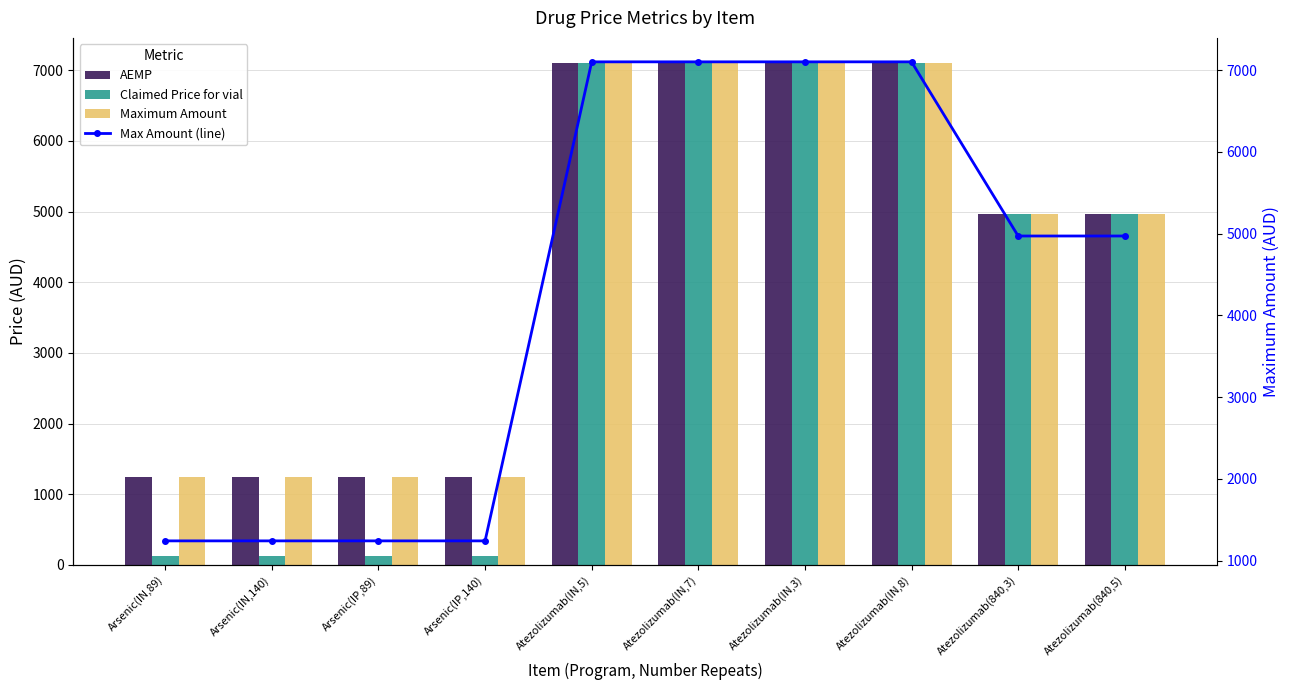

What is the smallest value displayed?

124.2